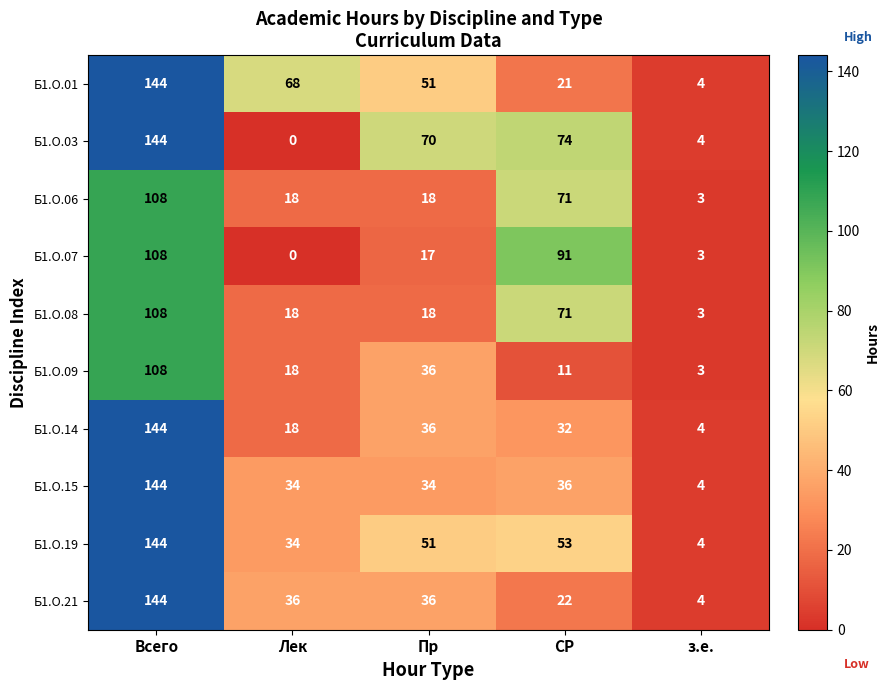

How many series are shown in this chart?

10